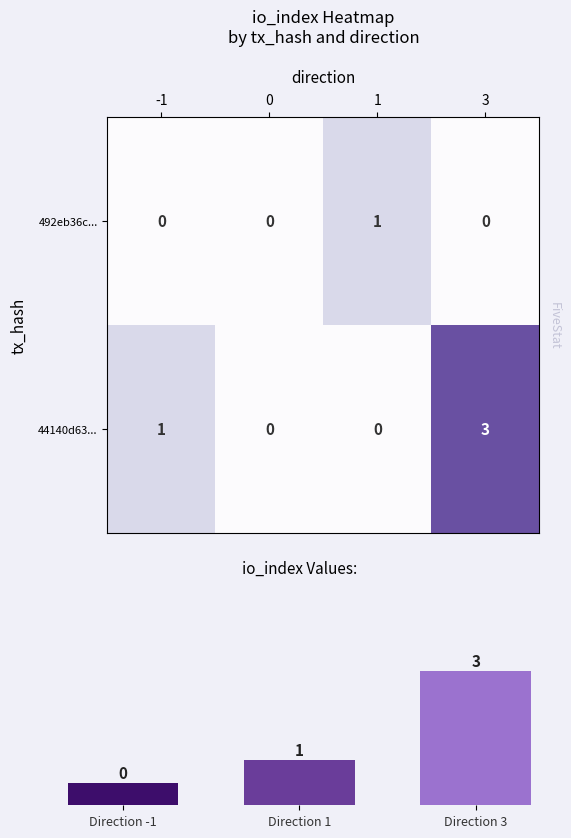

How many 492eb36c... values are between 0 and 1?

4